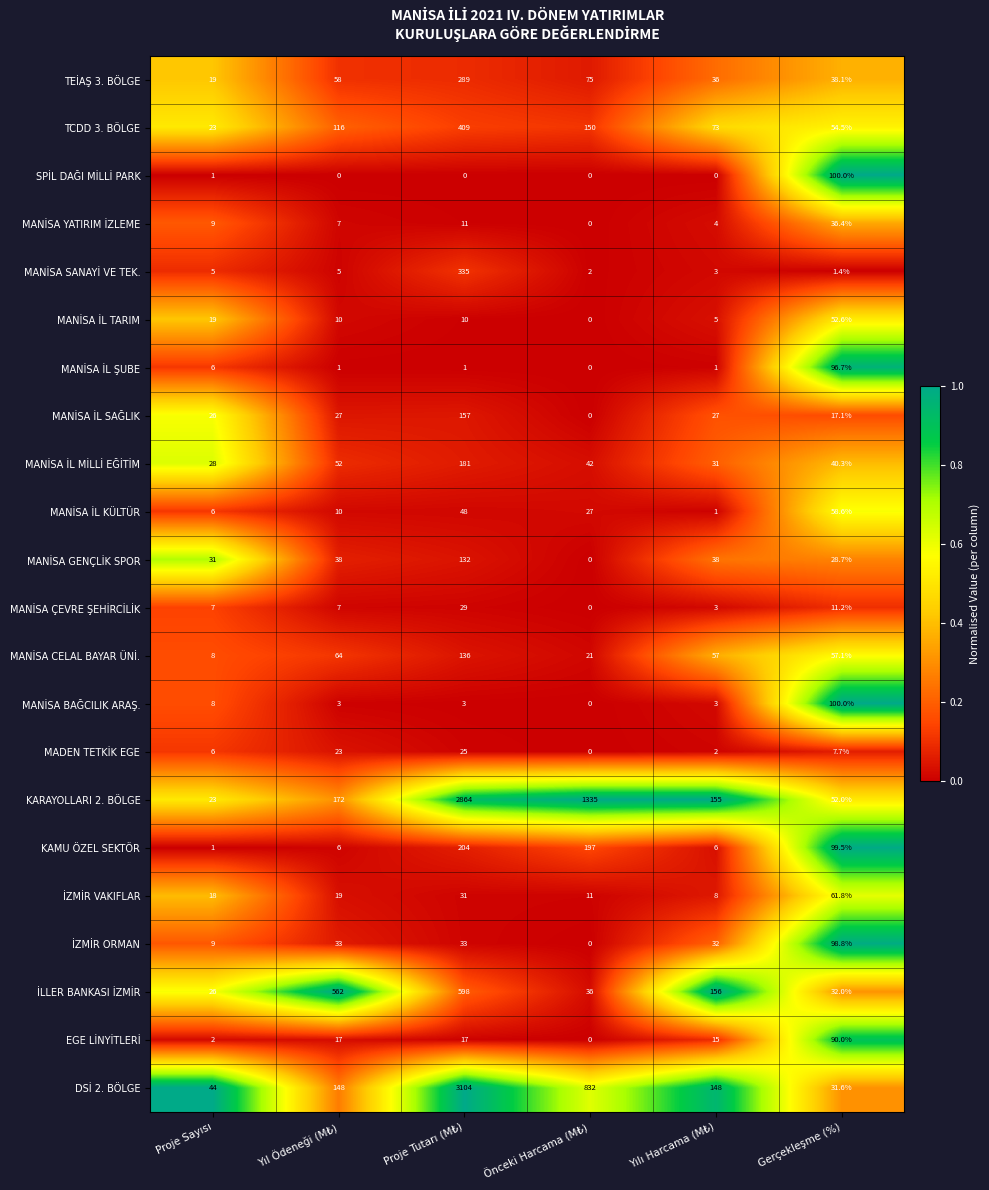

Is it true that KAMU ÖZEL SEKTÖR equals 2.1 at Yılı Harcama (M₺)?

False